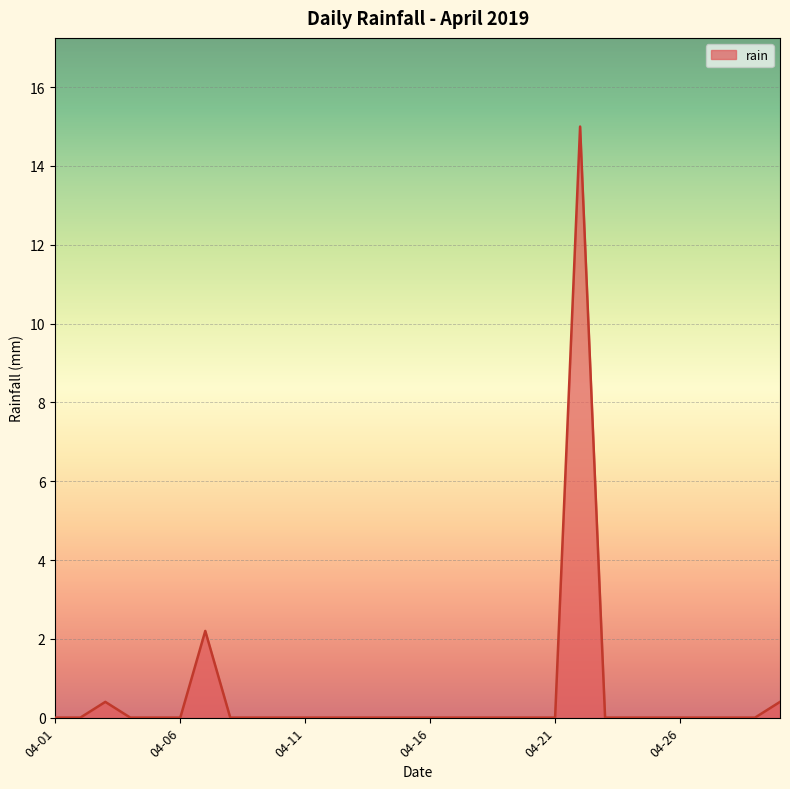

What is the maximum value shown in the chart?

15.0